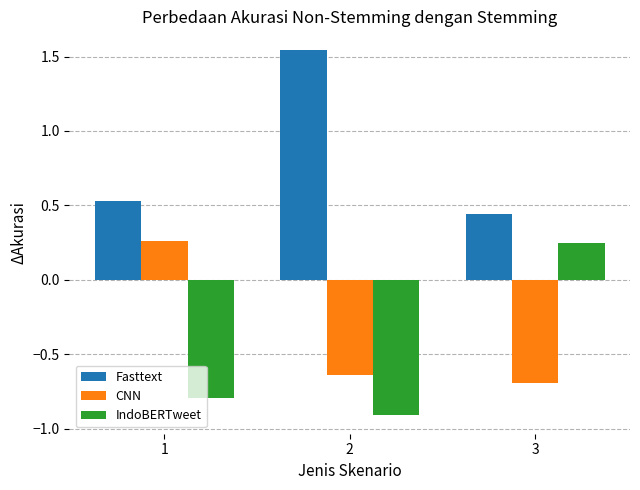

At how many categories does at least one series exceed 0?

3